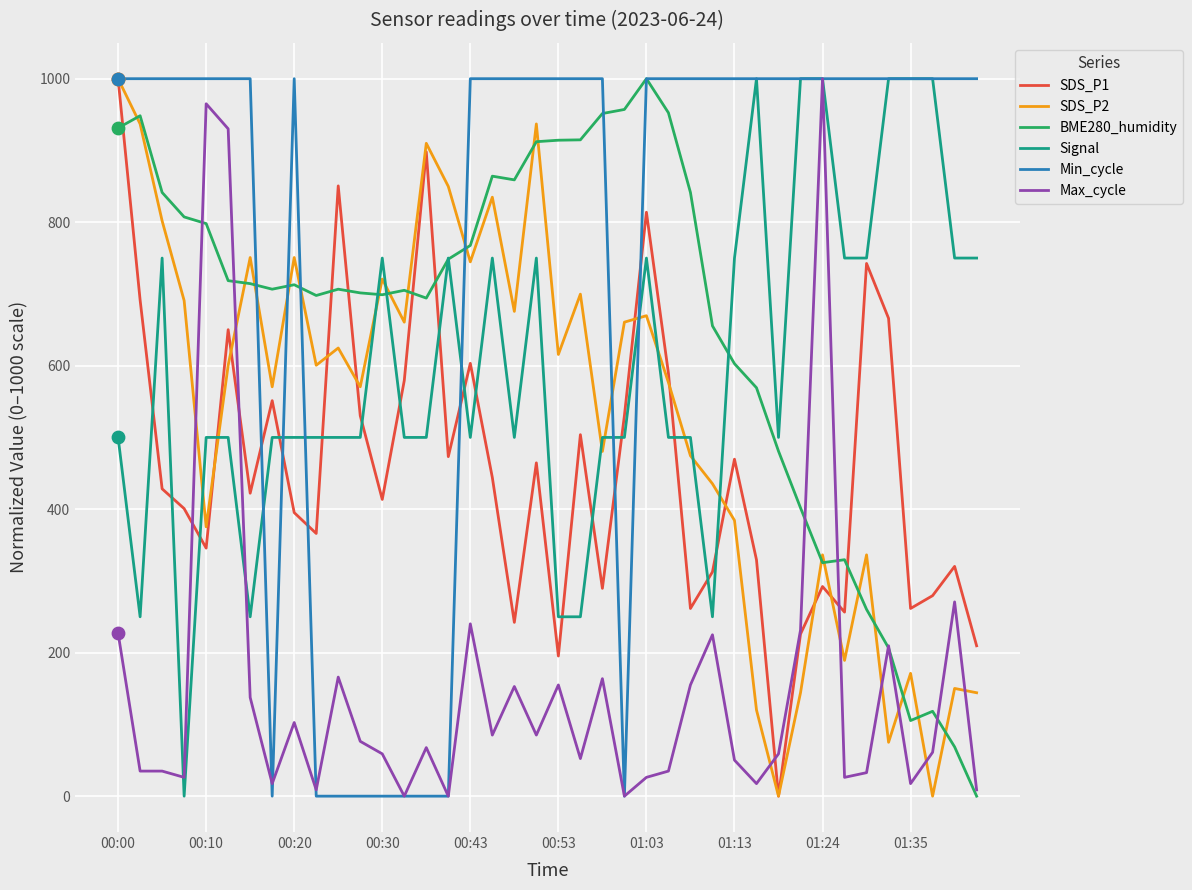

At how many categories does at least one series exceed 100?

40